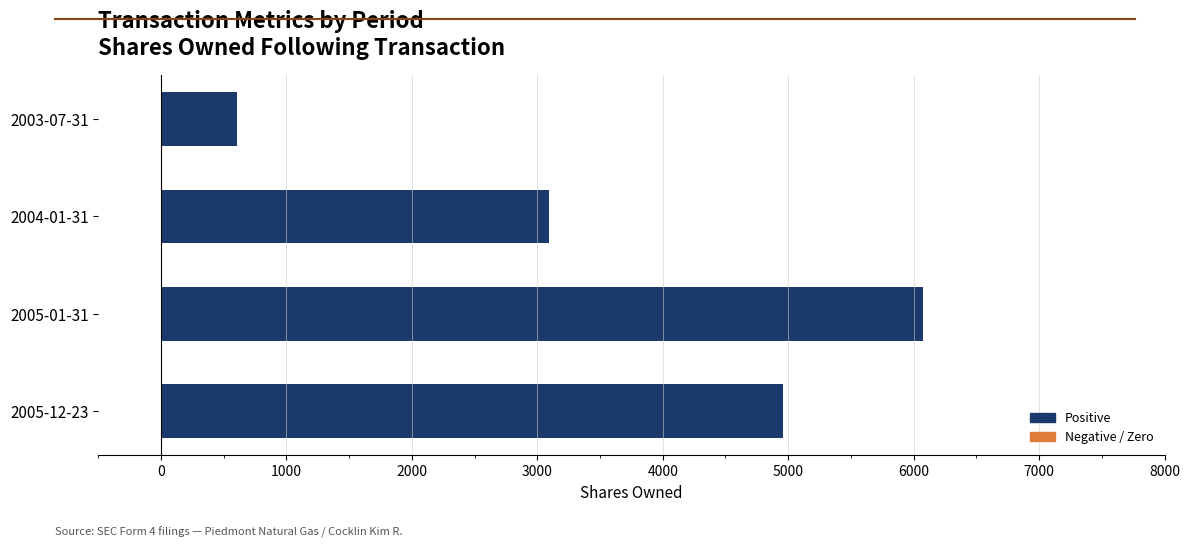

Does the chart contain stacked bars?

No